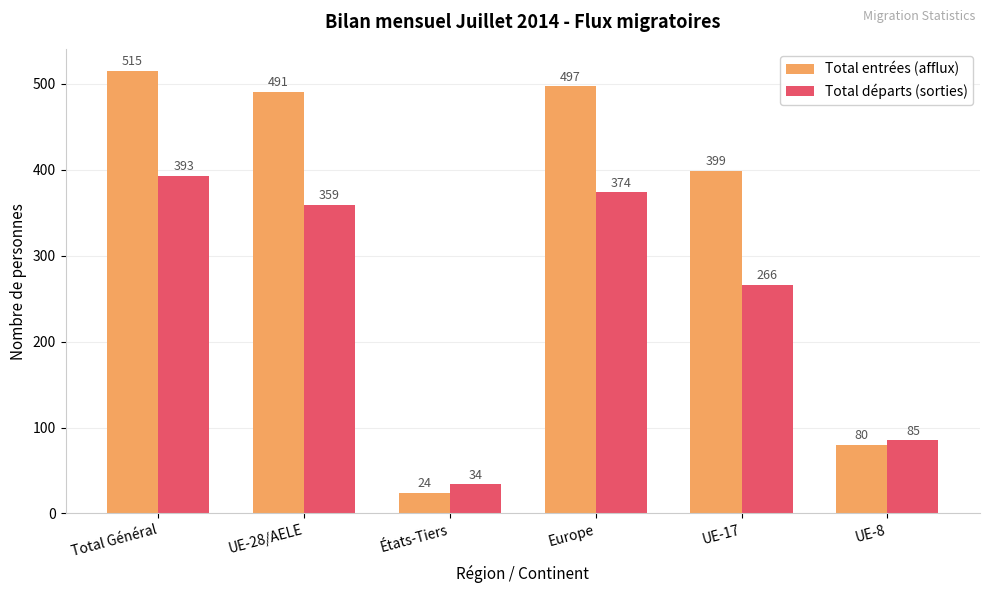

List the series in order of their overall mean, highest first.

Total entrées (afflux), Total départs (sorties)